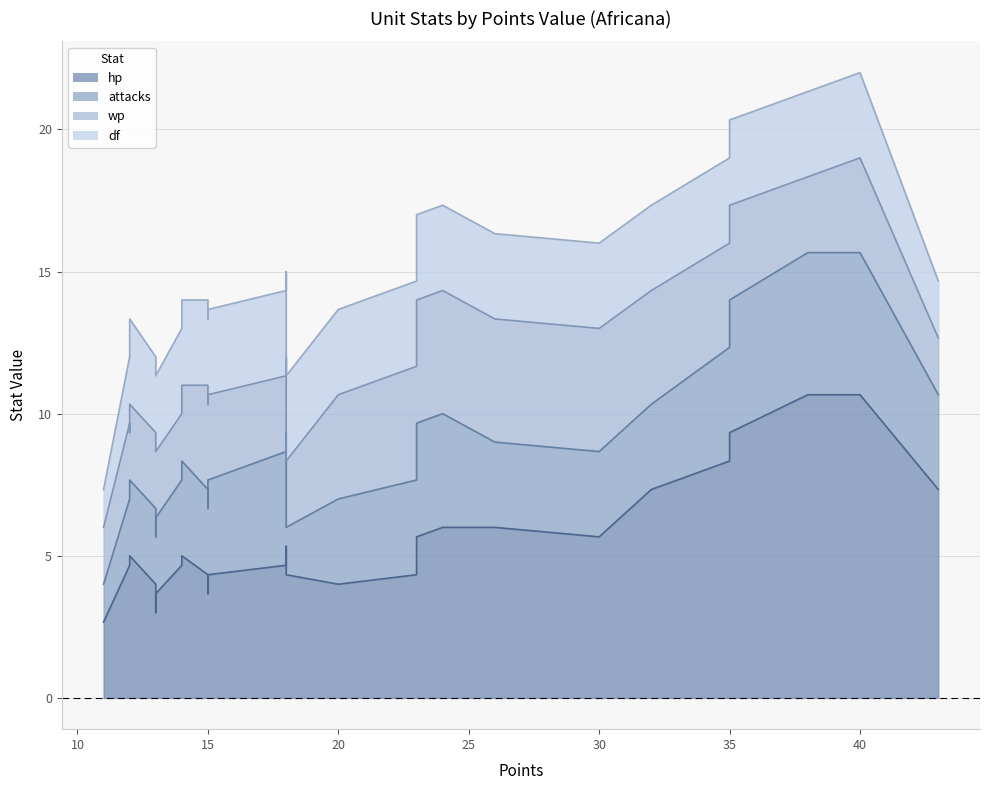

How many values in the wp_line series exceed 10?

20